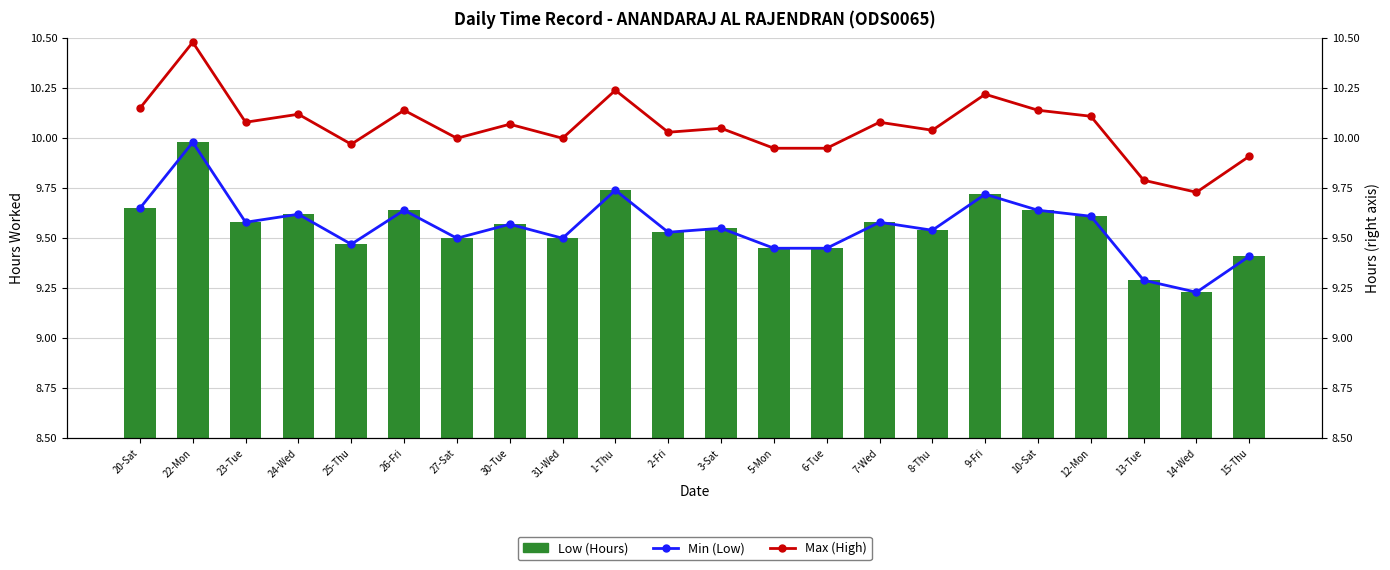

What is the total value across all series at 13-Tue?

28.4